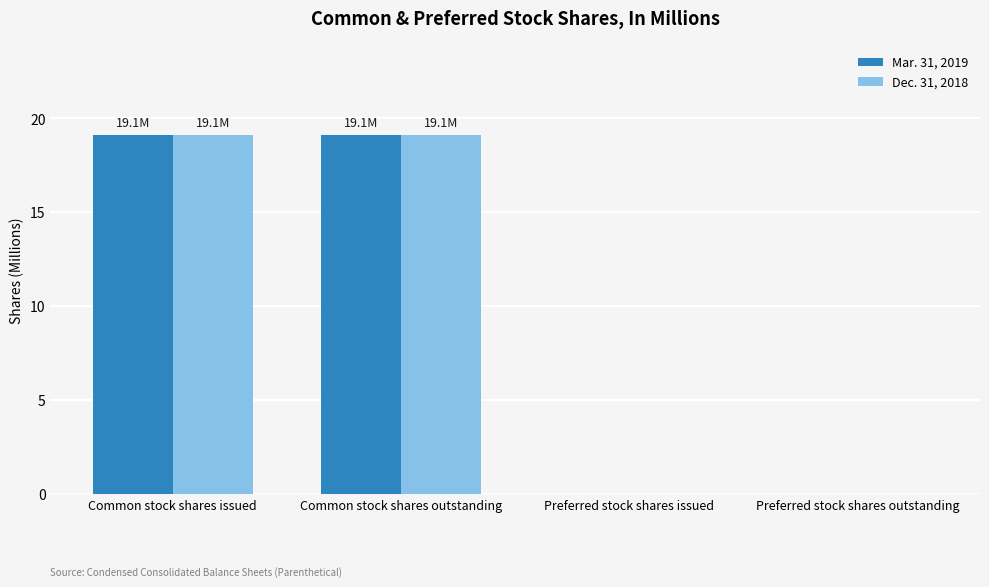

How many groups of bars are there?

4